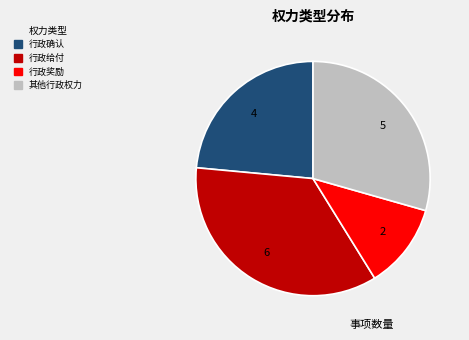

Which category has the biggest portion of the pie?

行政给付